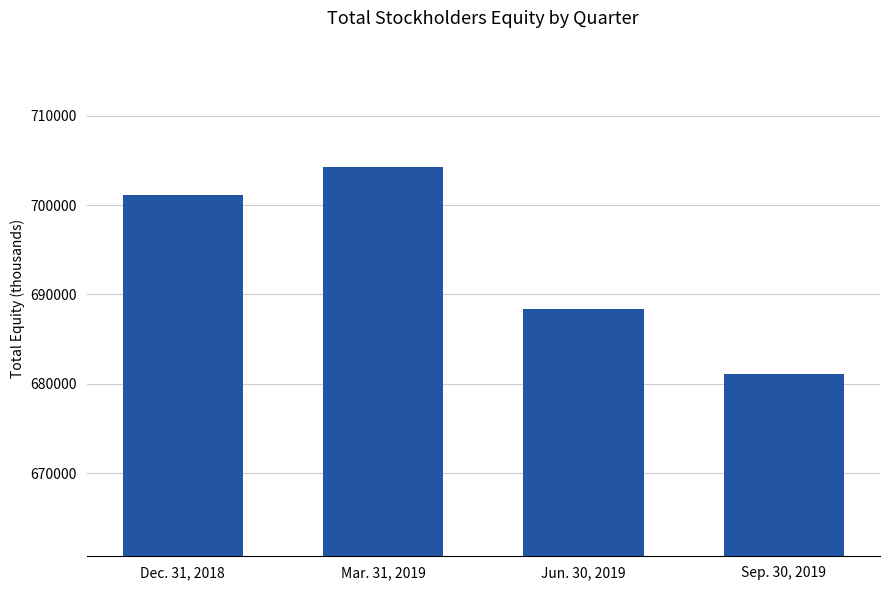

How many data points are less than 701132?

2